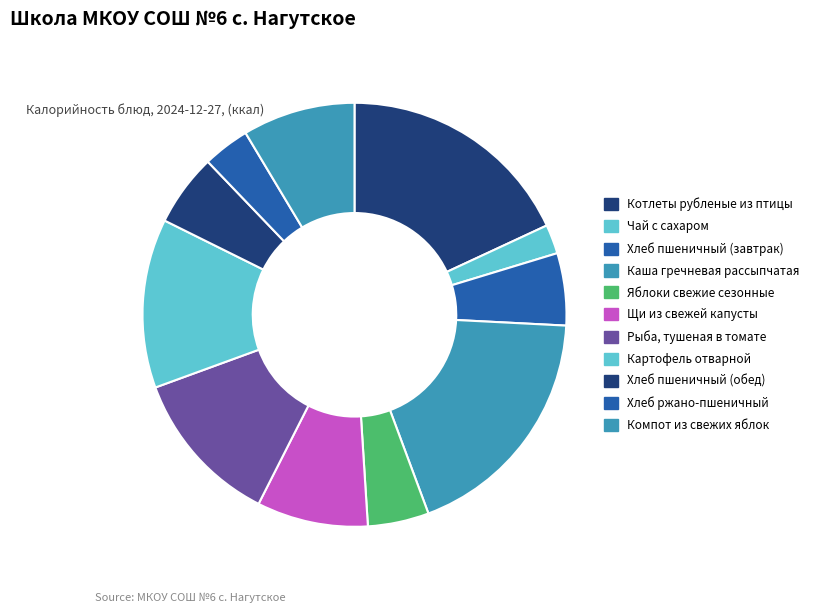

How many slices are in this pie chart?

11